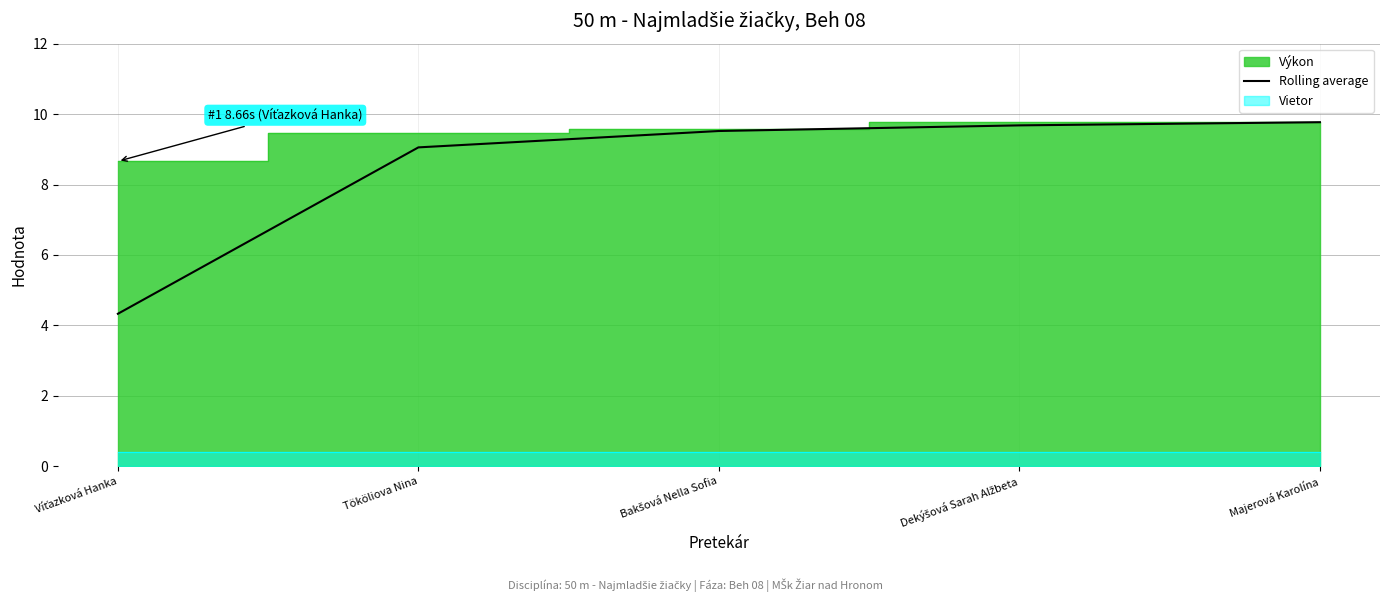

True or false: the data shows 9.7 at Dekýšová Sarah Alžbeta.

True